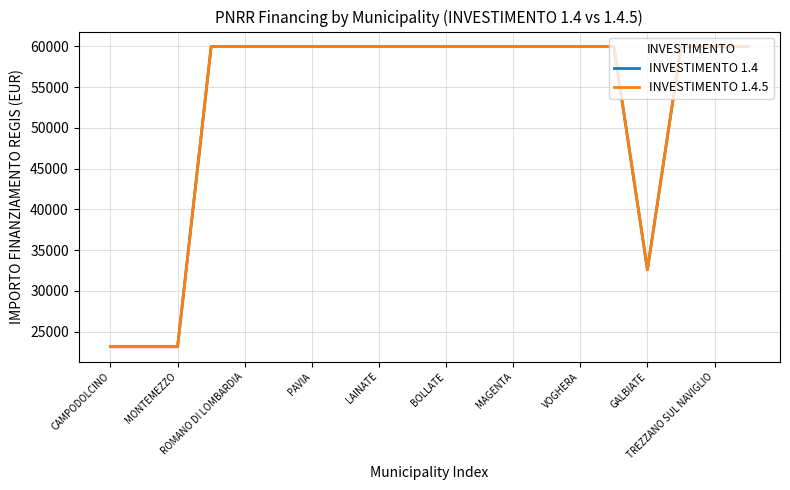

Does the chart display data point markers on the line(s)?

No